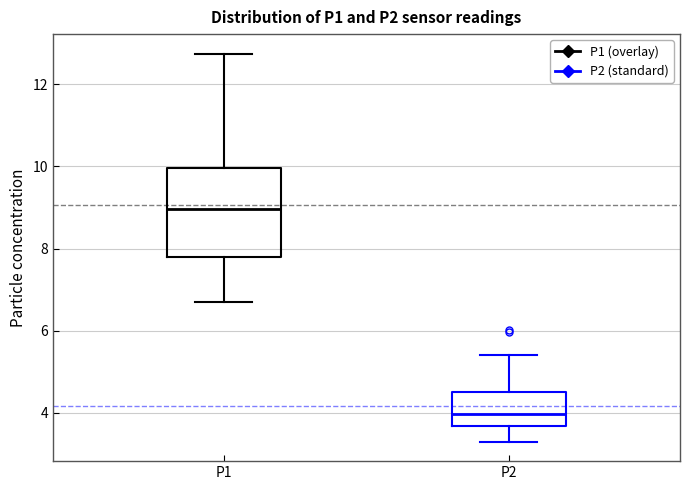

Which box's median line is the lowest?

P2